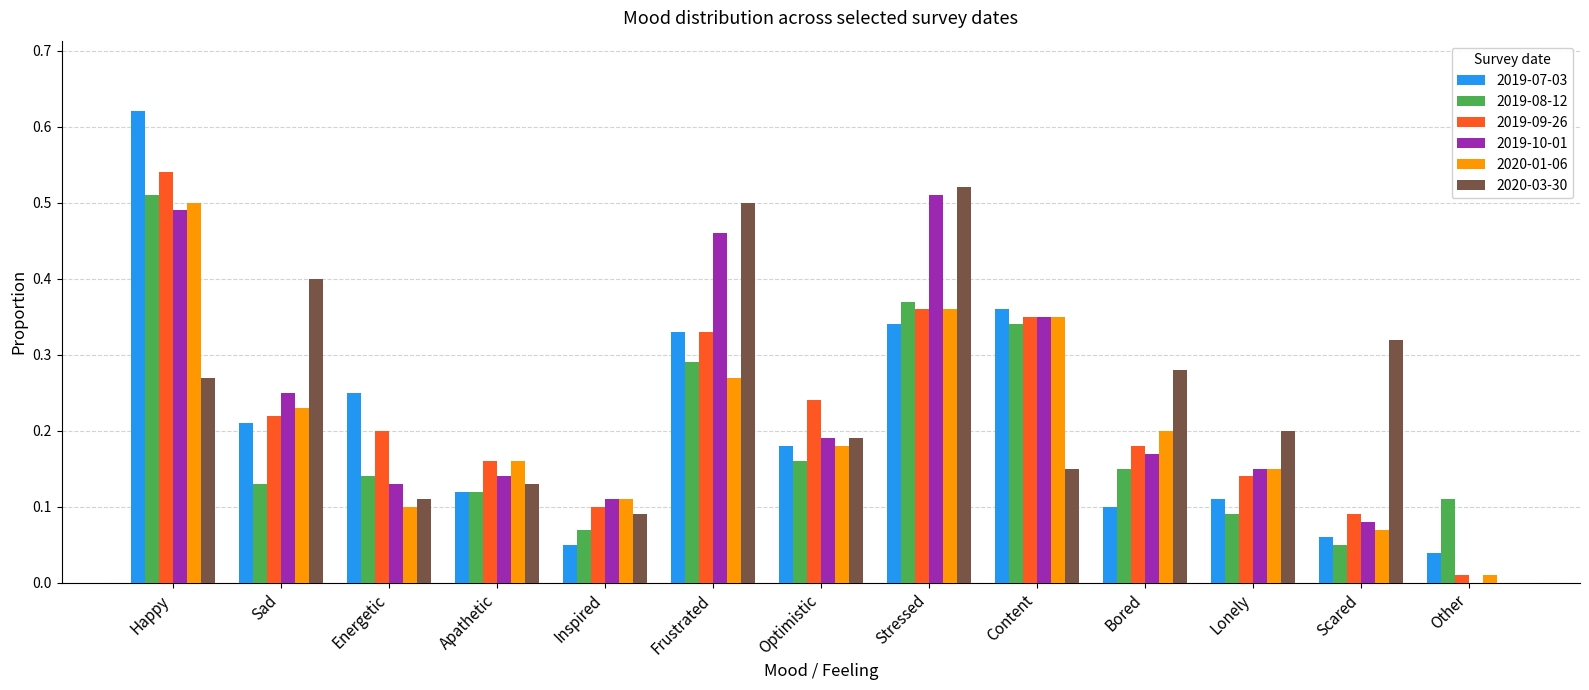

What is the sum of all 2019-09-26 values?

2.9